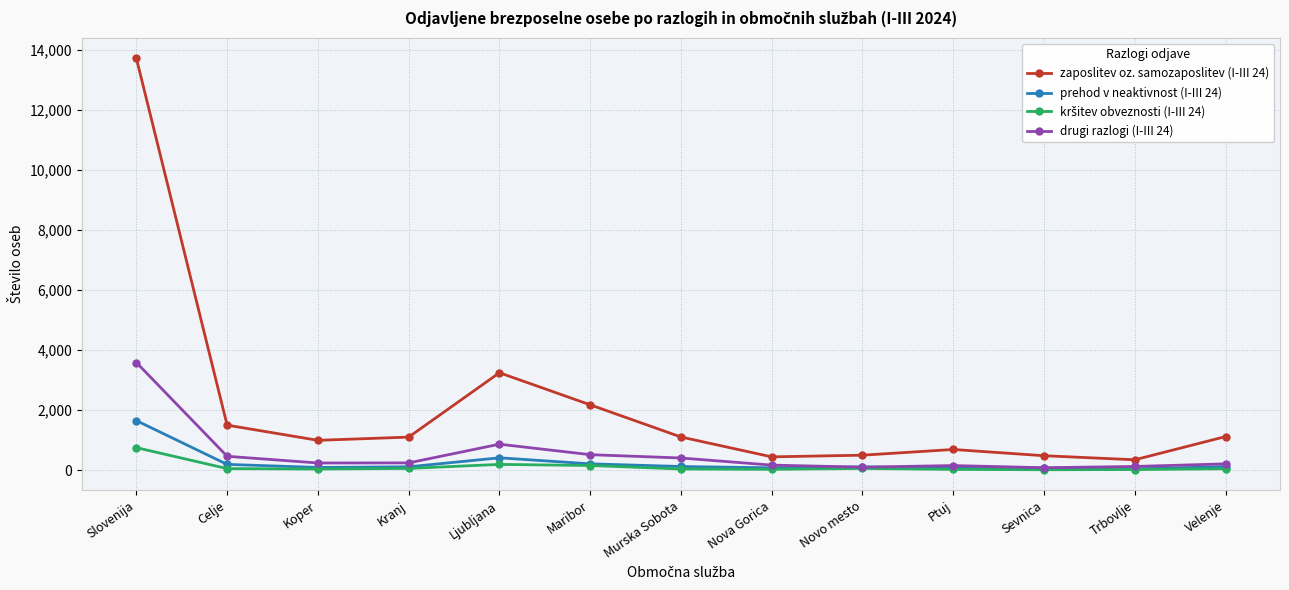

True or false: prehod v neaktivnost (I-III 24) and zaposlitev oz. samozaposlitev (I-III 24) cross at least once.

False